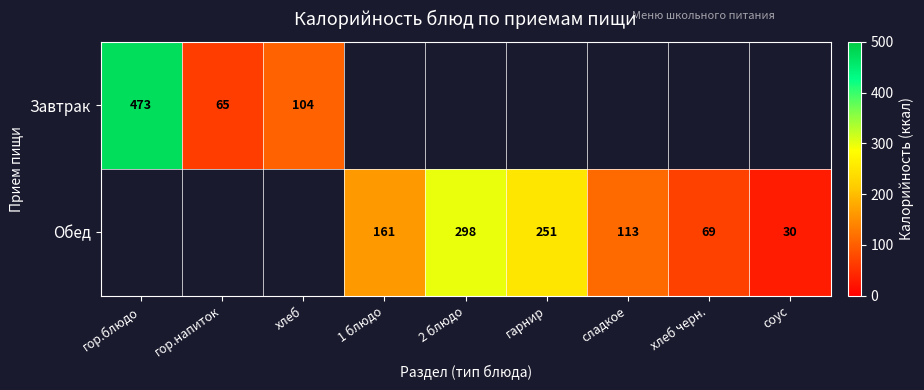

What is the smallest value displayed?

30.0